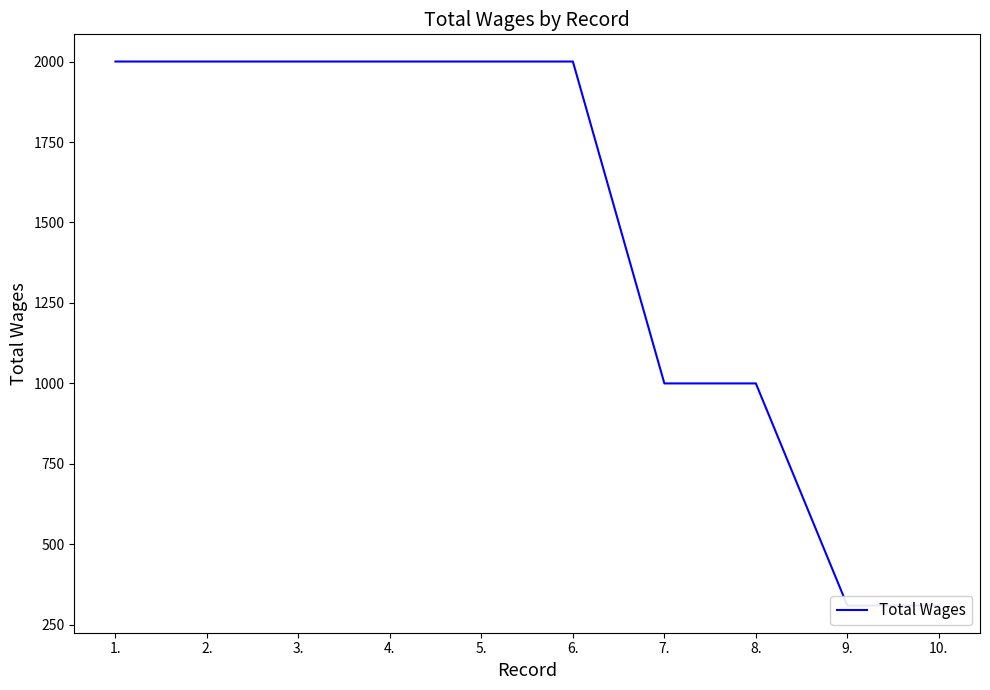

True or false: the data has more than 2 interior local peaks.

False